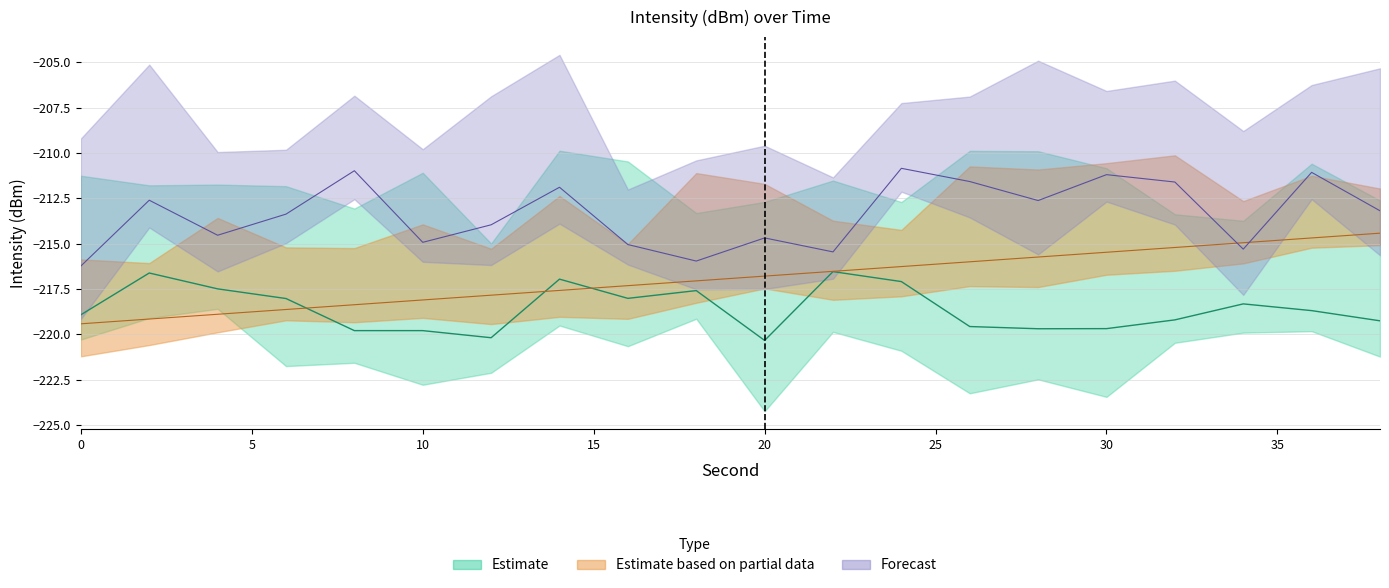

True or false: intensity_mid and fractional second intersect in this chart.

False